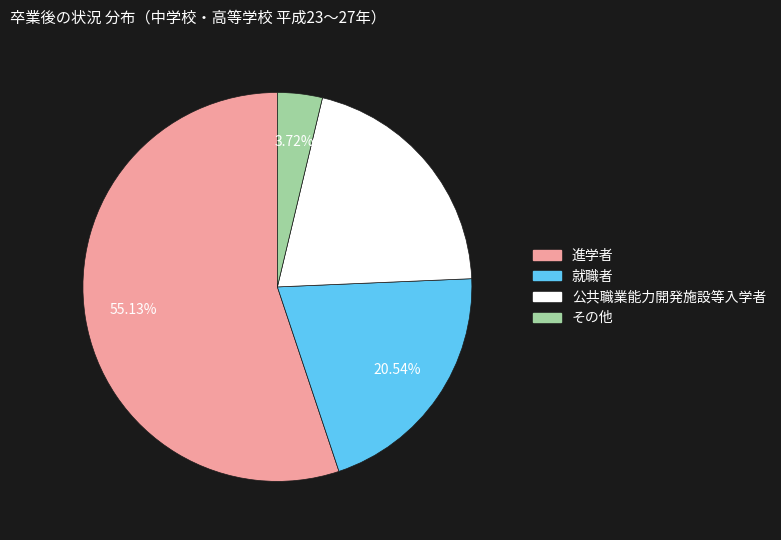

Is there a majority slice in this chart?

Yes